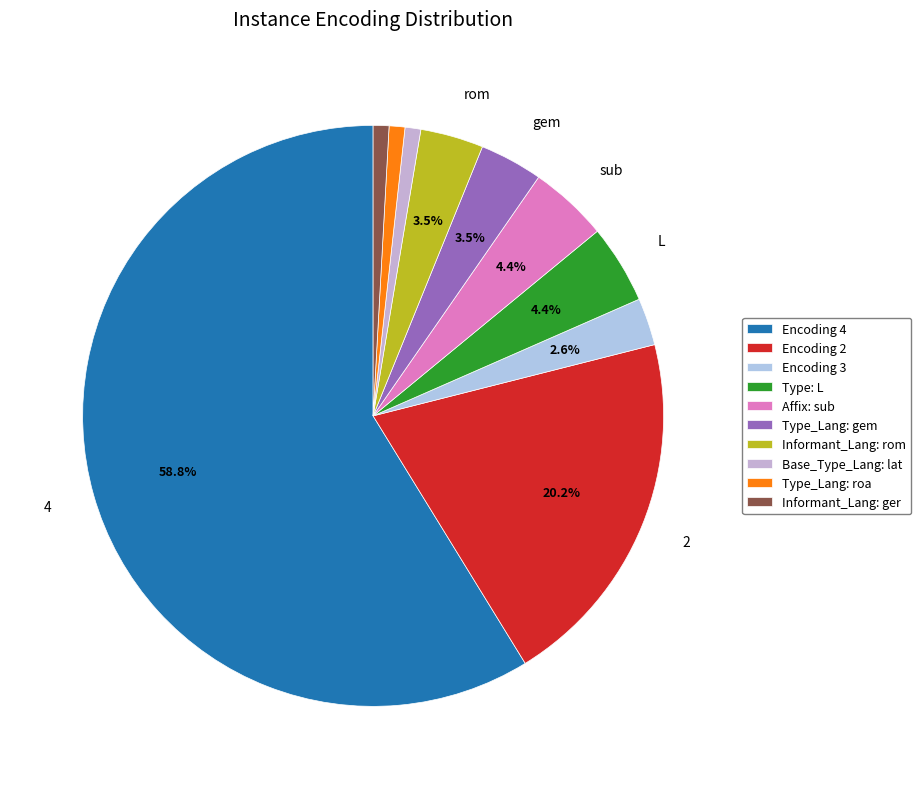

How many segments does this pie chart have?

10